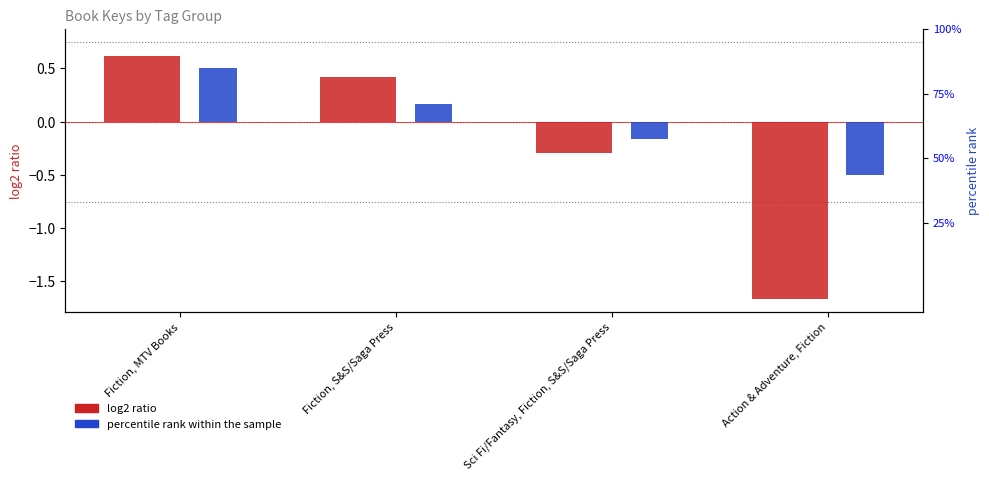

Rank the series by their average value, from lowest to highest.

log2 ratio, percentile rank within the sample